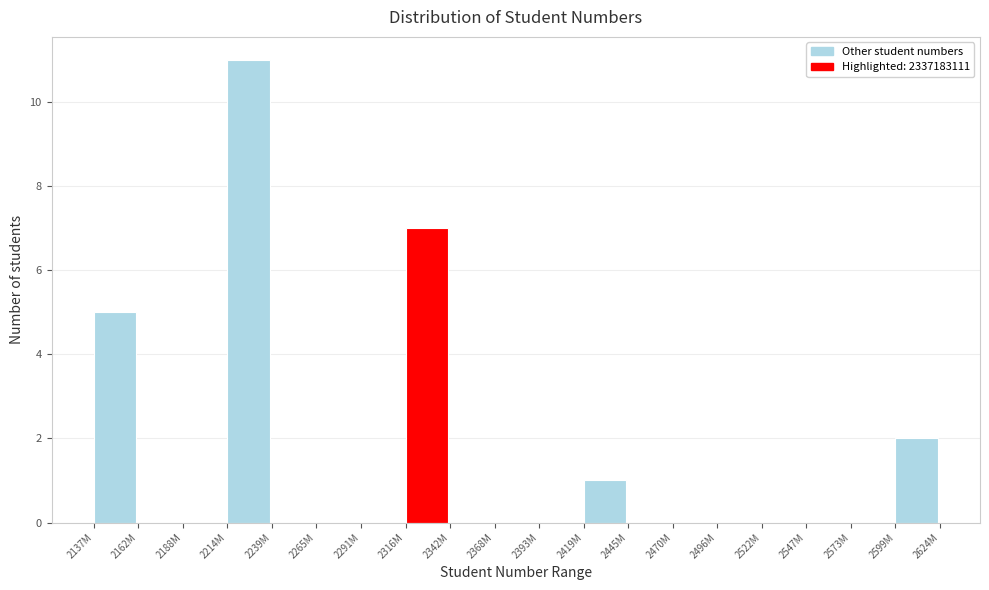

Reading left to right, transcribe all the data shown in this chart.

2137M=5	2162M=0	2188M=0	2214M=11	2239M=0	2265M=0	2291M=0	2316M=7	2342M=0	2368M=0	2393M=0	2419M=1	2445M=0	2470M=0	2496M=0	2522M=0	2547M=0	2573M=0	2599M=2